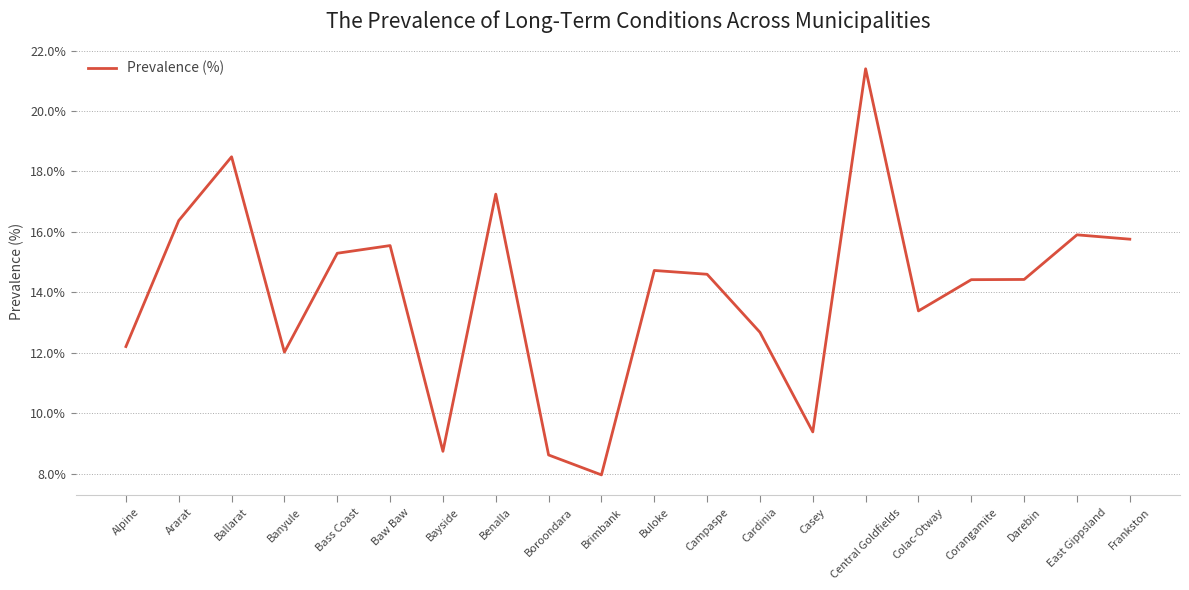

How many values exceed 14?

12